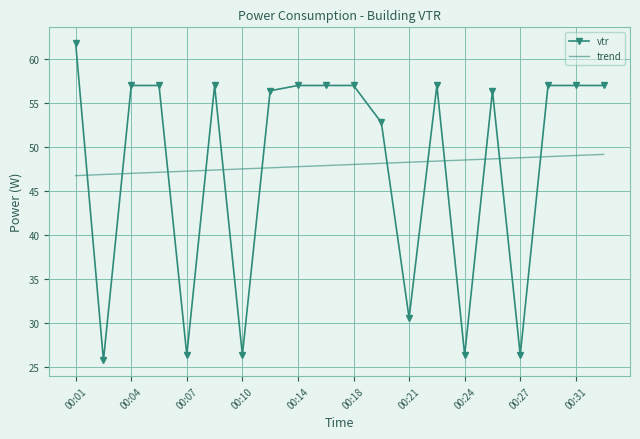

List the series in order of their peak value, highest first.

vtr, trend